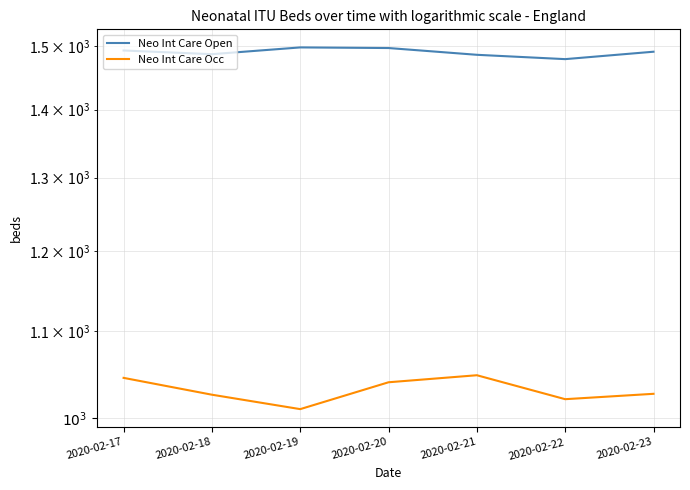

True or false: Neo Int Care Occ and Neo Int Care Open intersect in this chart.

False